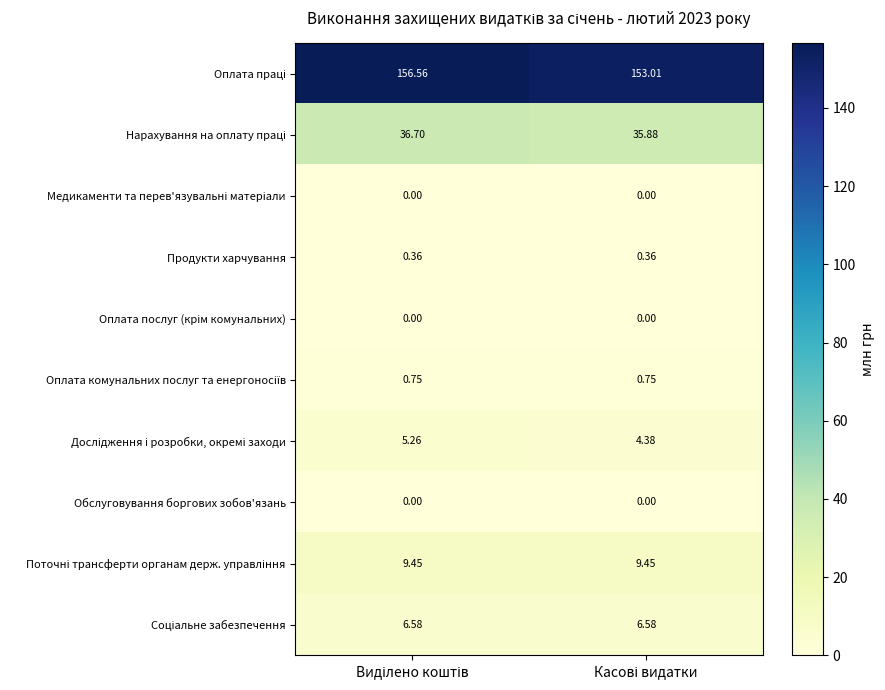

How many categories are shown in the chart?

2